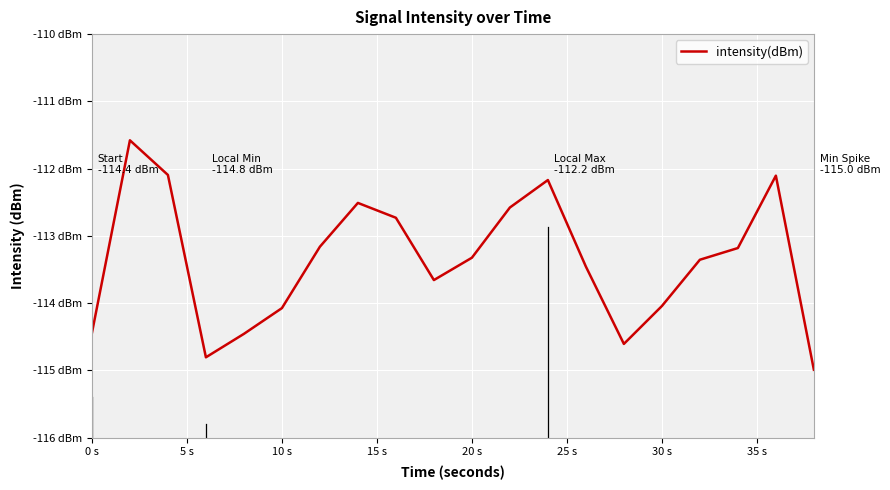

Is this an area chart (filled region under the line)?

No